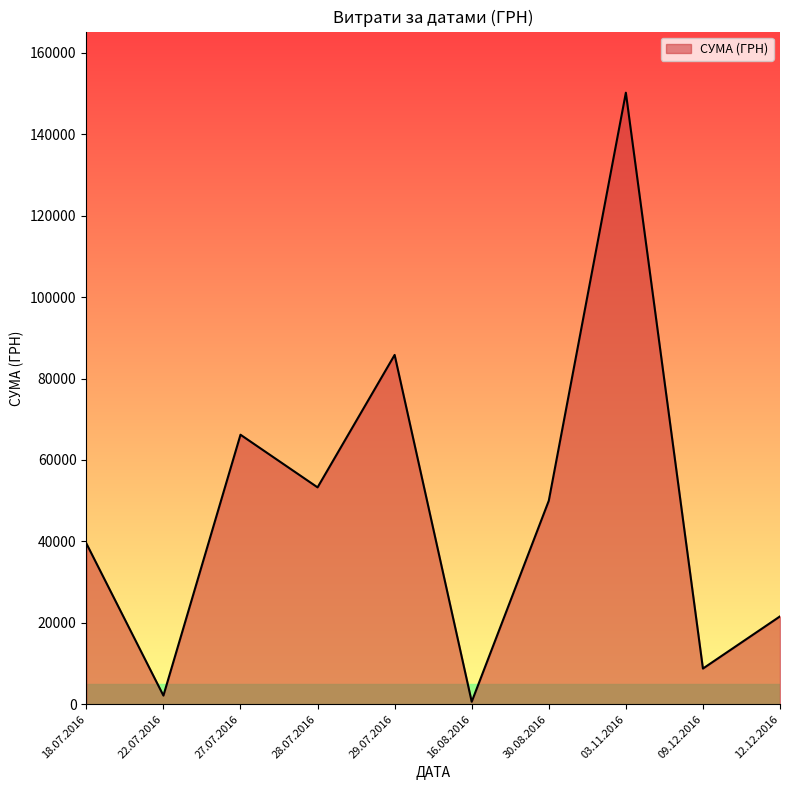

Which label corresponds to the largest value in the chart?

03.11.2016